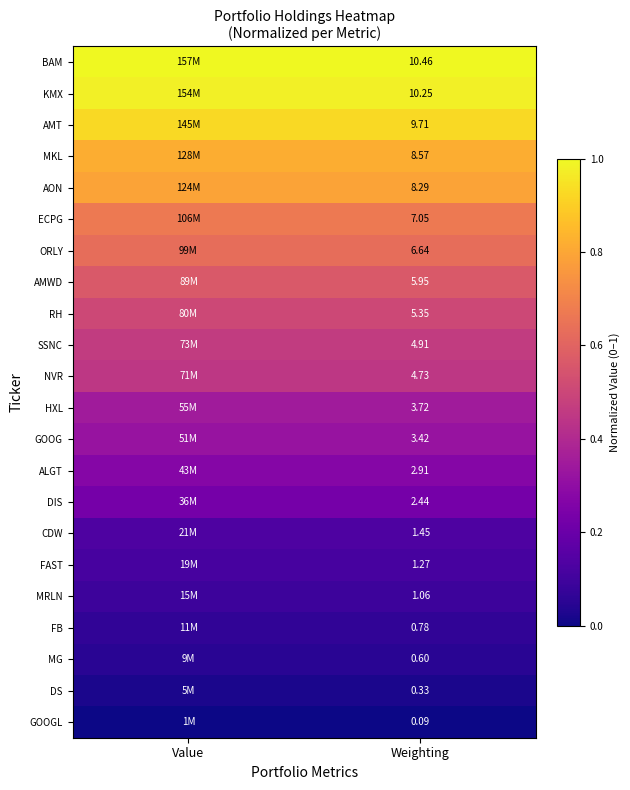

Which series has the largest range (max minus min)?

KMX